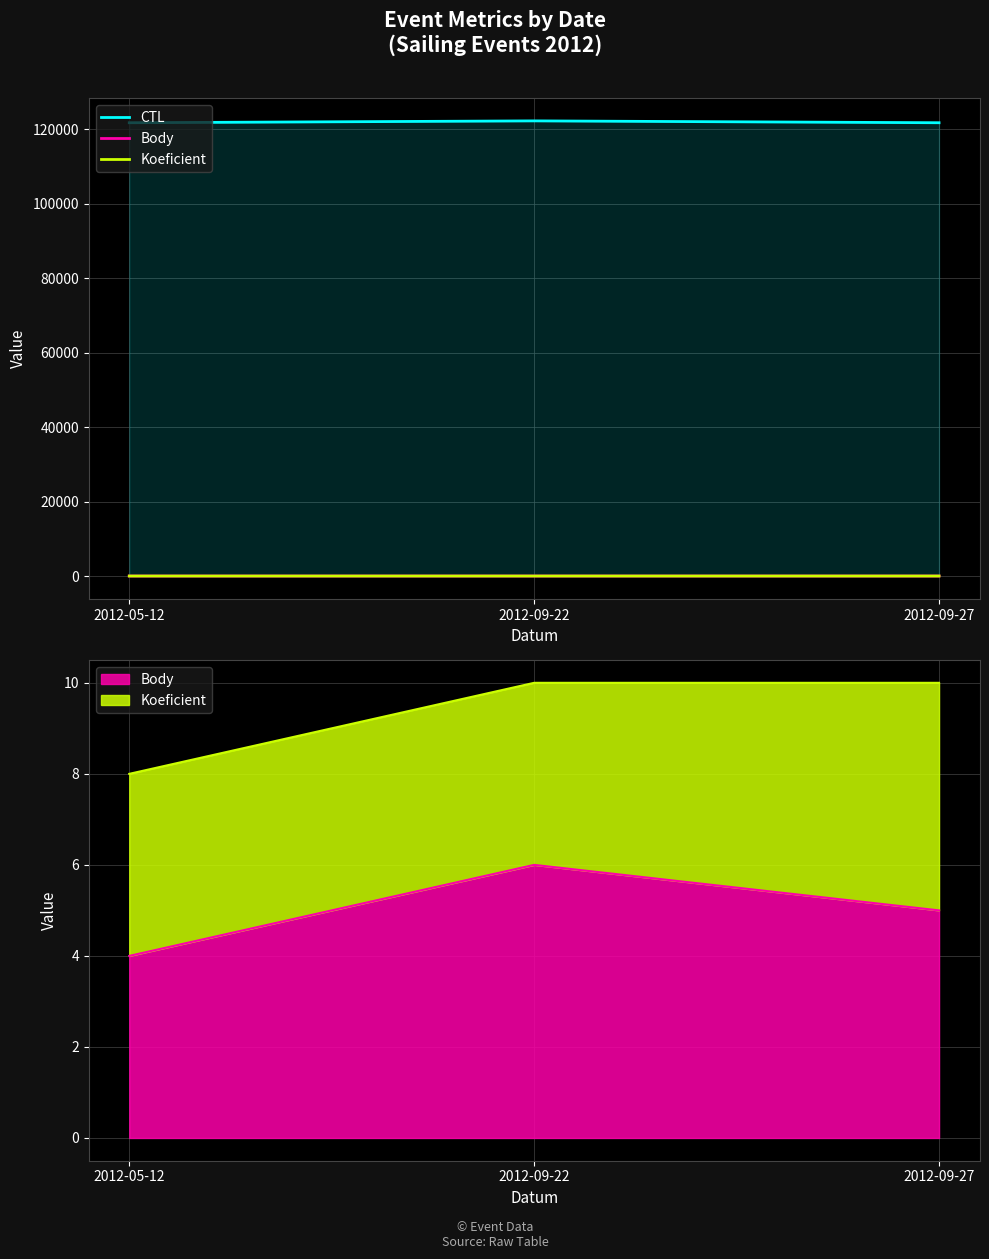

How many lines are shown in the chart?

3